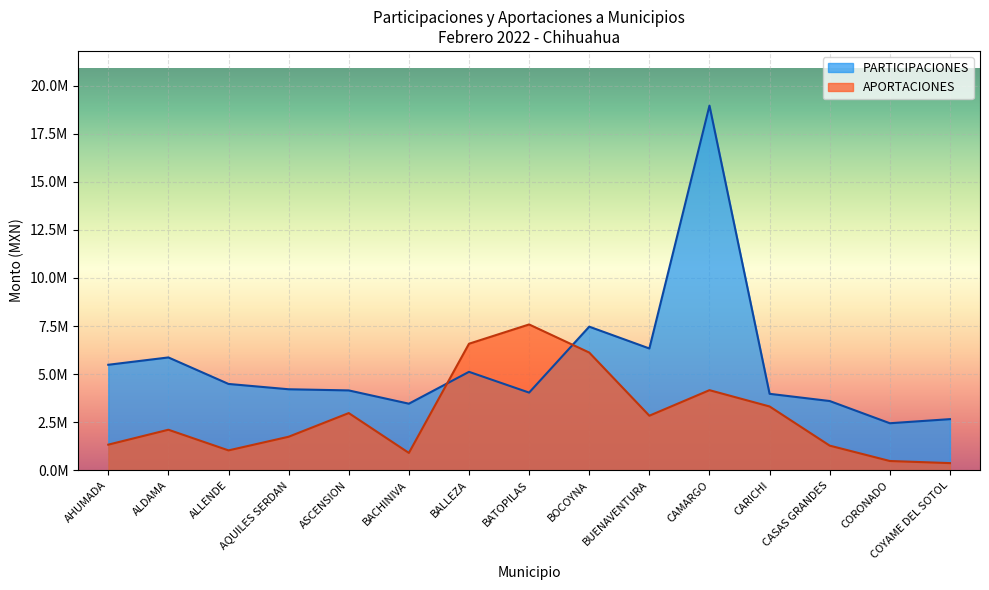

How many lines are shown in the chart?

2